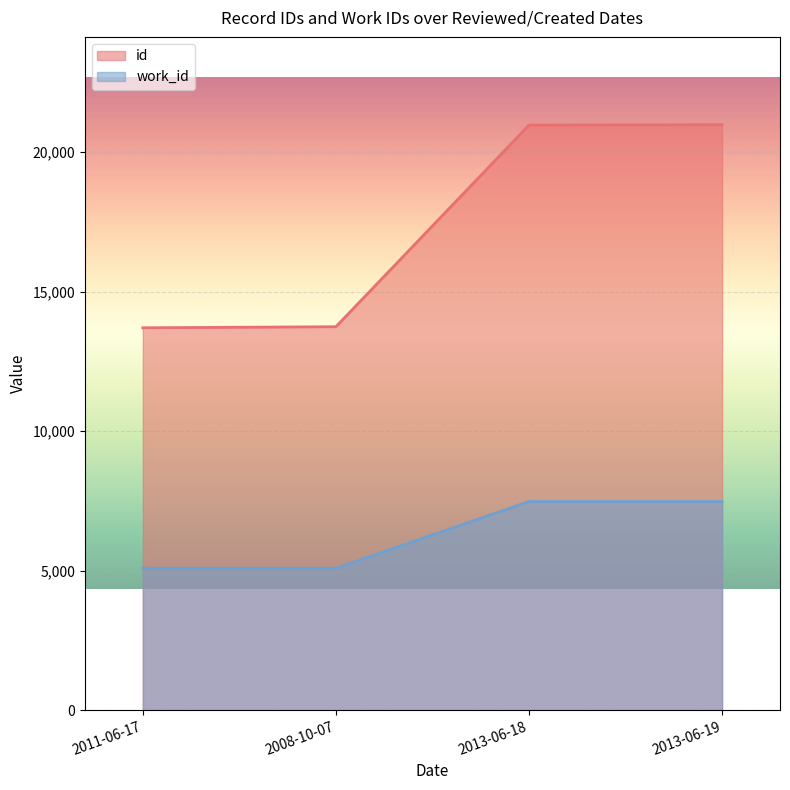

True or false: work_id and id cross at least once.

False